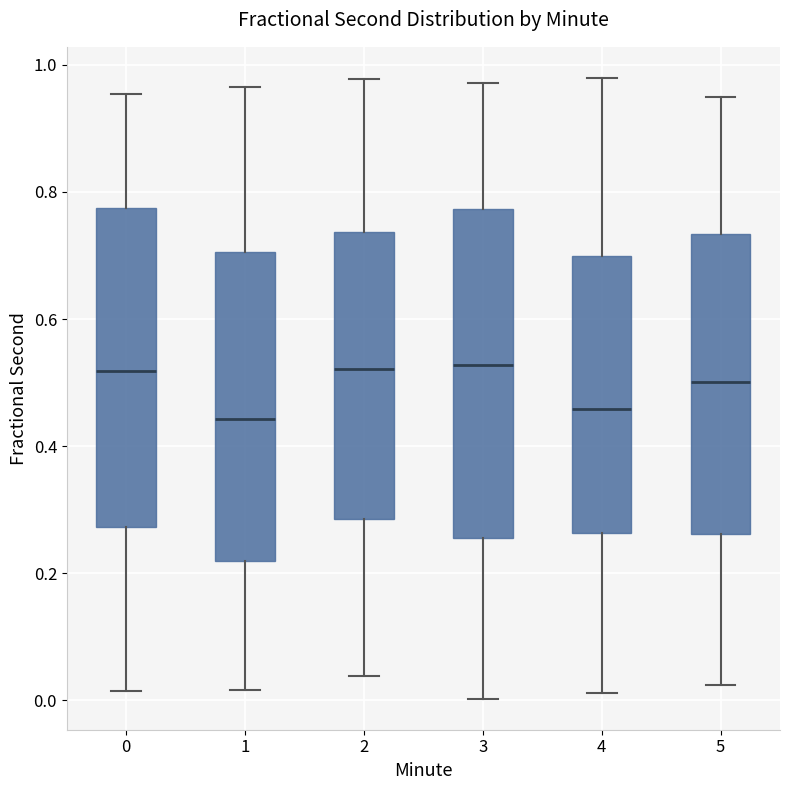

Reading left to right, read every box against the y-axis: the position of its median line, the range the box covers, and the ends of its whiskers. The values are not printed on the chart, so give them approximately, as read against the axis.

0: median 0.52, box 0.28 to 0.78, whiskers 0.02 to 0.96
1: median 0.44, box 0.22 to 0.70, whiskers 0.02 to 0.96
2: median 0.52, box 0.28 to 0.74, whiskers 0.04 to 0.98
3: median 0.52, box 0.26 to 0.78, whiskers 0.00 to 0.98
4: median 0.46, box 0.26 to 0.70, whiskers 0.02 to 0.98
5: median 0.50, box 0.26 to 0.74, whiskers 0.02 to 0.94